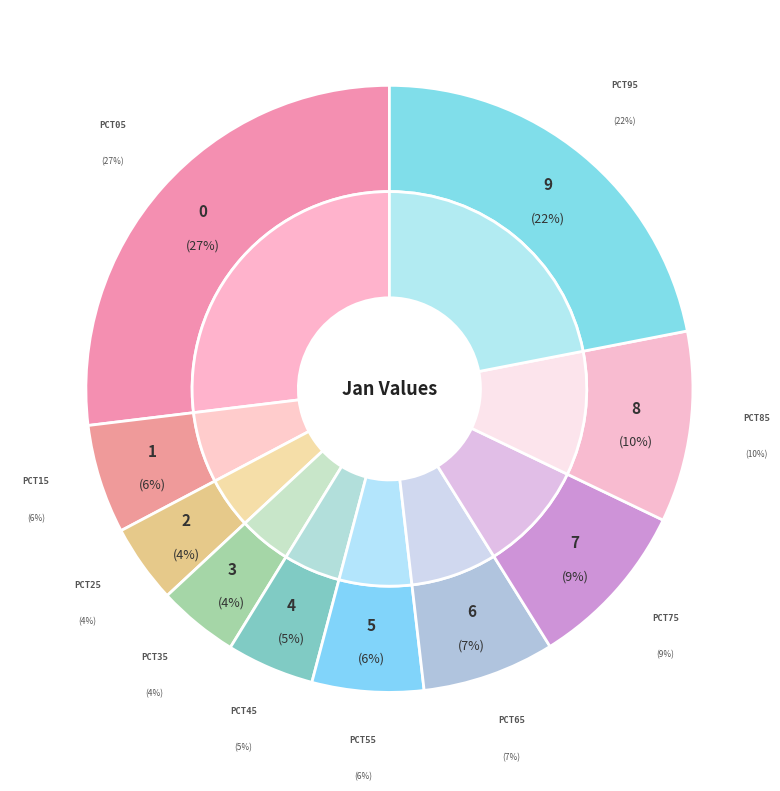

To the nearest percent, what percentage of the pie is pct35?

4%